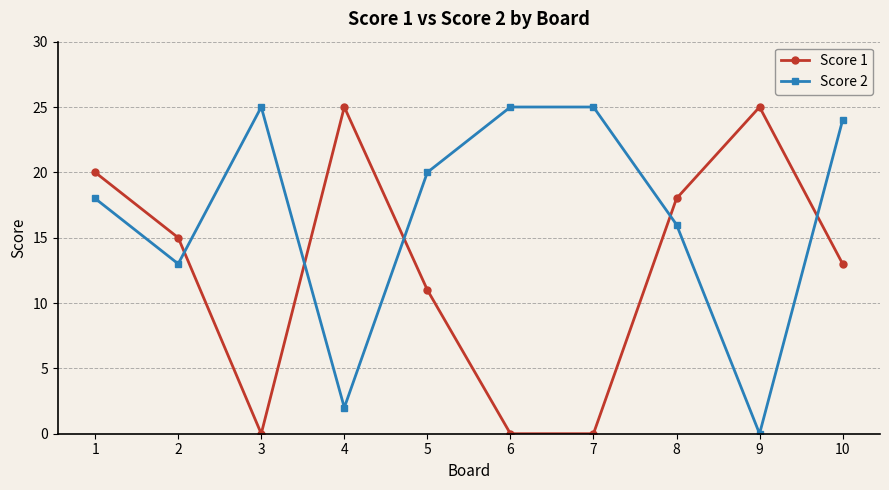

Which series changed the most between 2 and 3?

Score 1